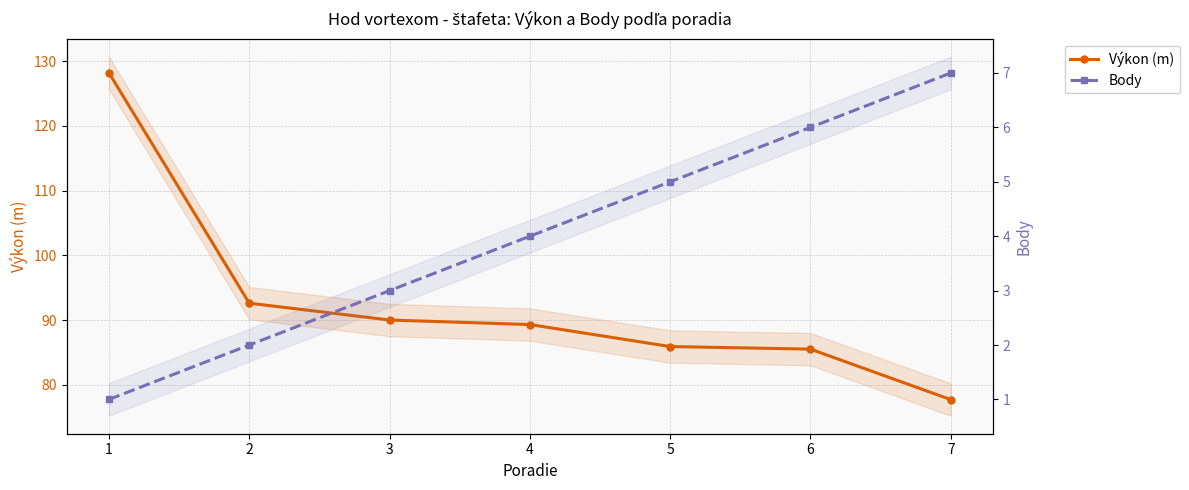

Rank the series by their average value, from highest to lowest.

Výkon (m), Body